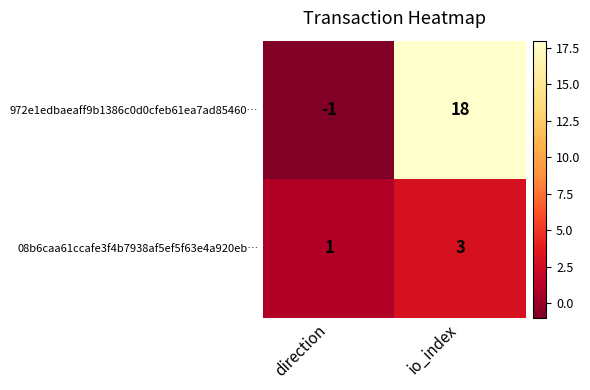

Reading left to right, extract all data points from this chart.

972e1edbaeaff9b1386c0d0cfeb61ea7ad85460…: direction=-1	io_index=18
08b6caa61ccafe3f4b7938af5ef5f63e4a920eb…: direction=1	io_index=3